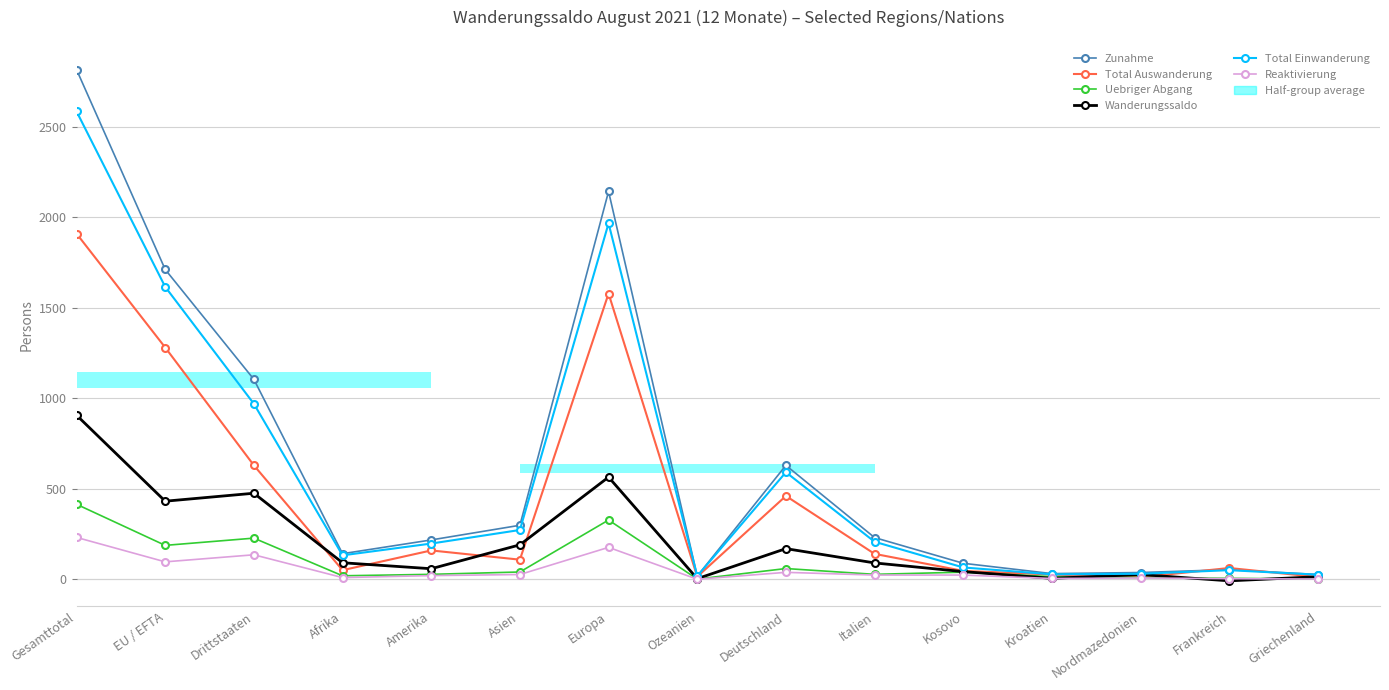

Which category has the highest value across all series?

Gesamttotal